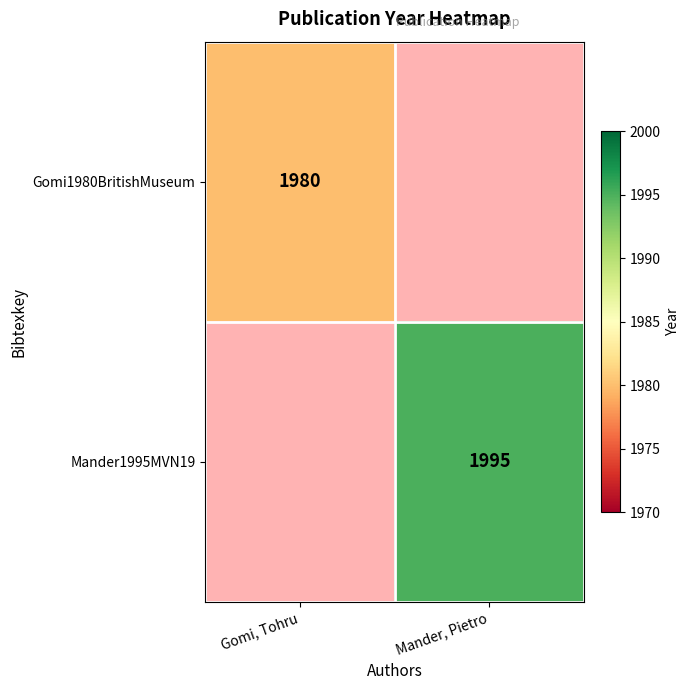

How many categories are shown in the chart?

2